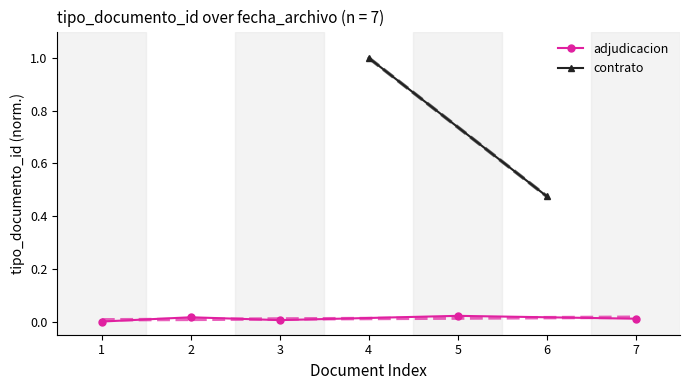

Is it true that the value at 1 is 0.0?

True